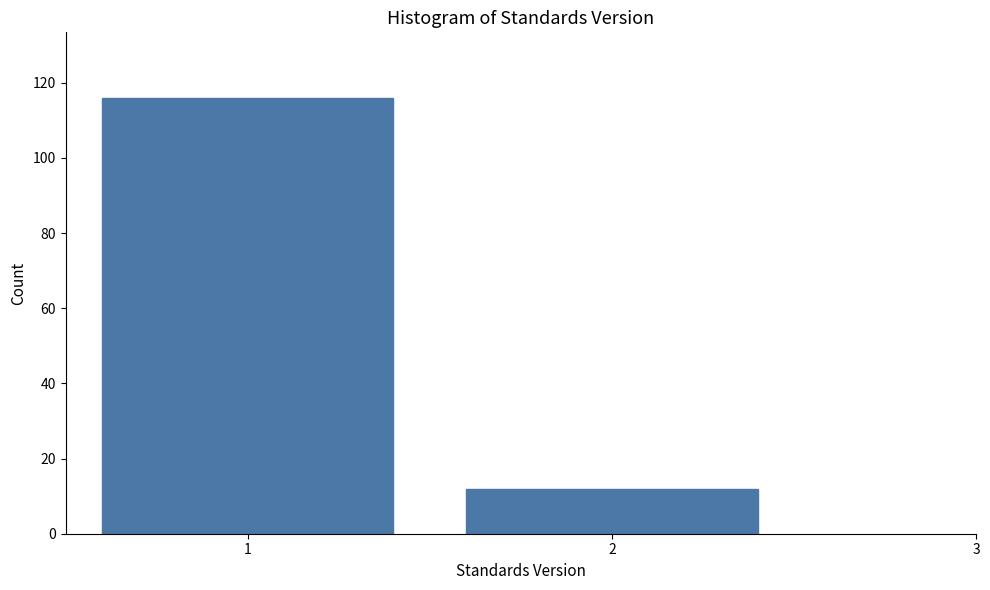

Reading left to right, transcribe all the data shown in this chart.

1=116	2=12